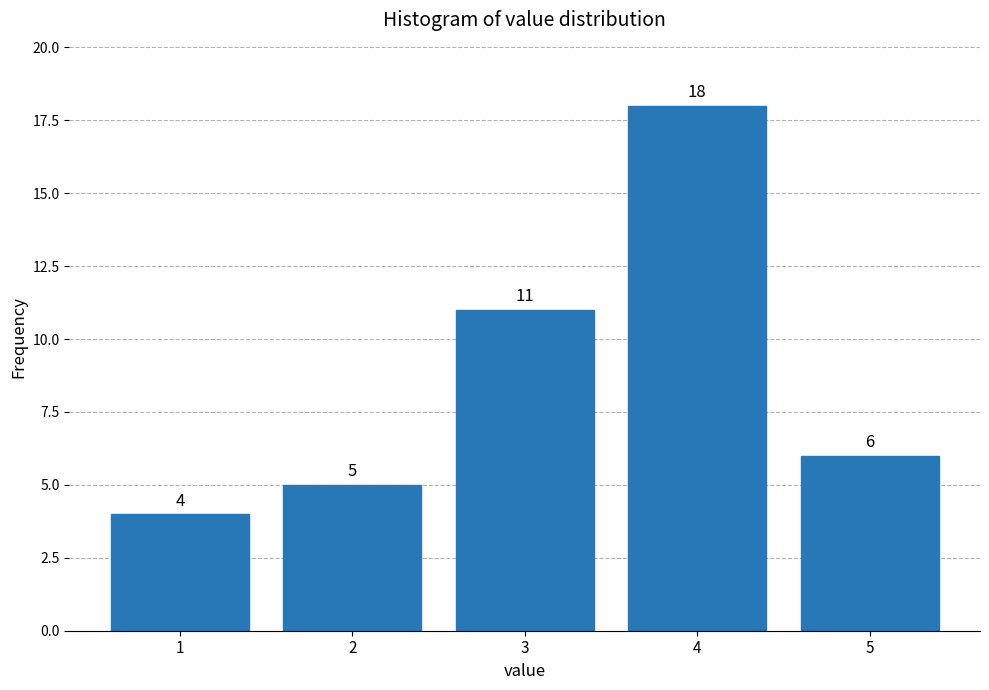

Reading left to right, list all the values displayed in this chart.

4	5	11	18	6